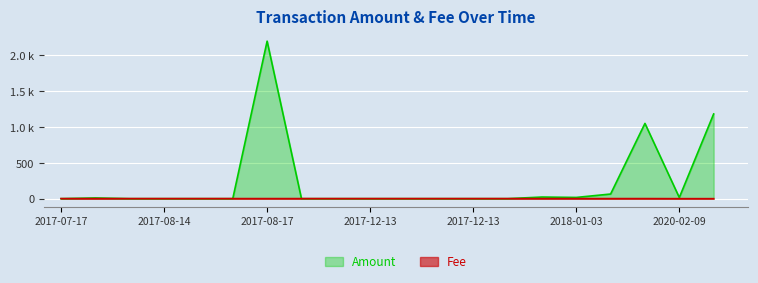

The Fee series shows 0.2 at 2017-07-17. True or false?

False